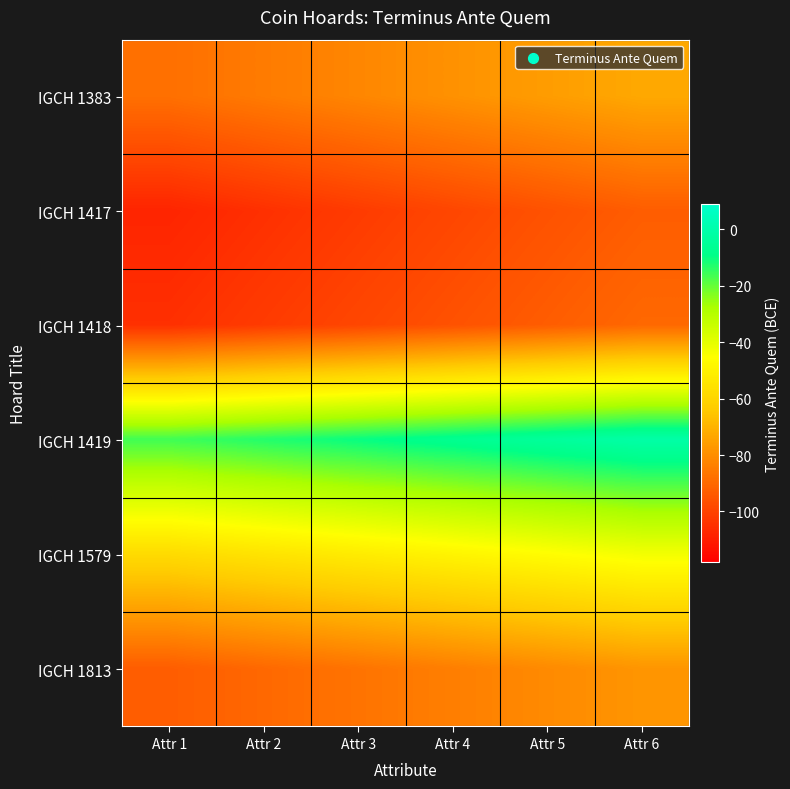

Which label corresponds to the smallest value in the chart?

Attr 1